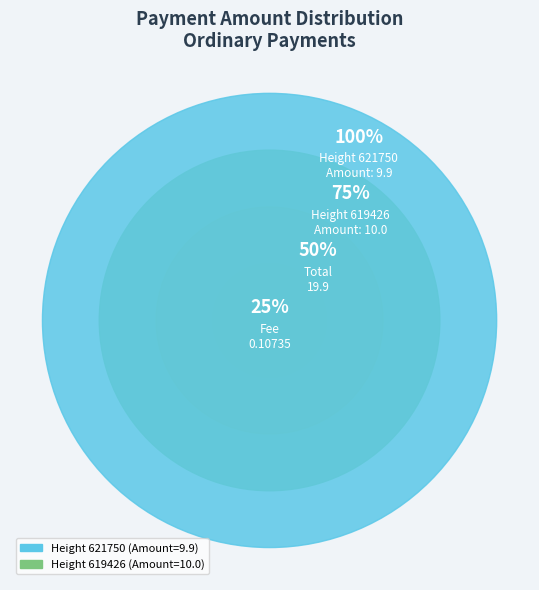

To the nearest percent, what portion does 619426 represent?

50%